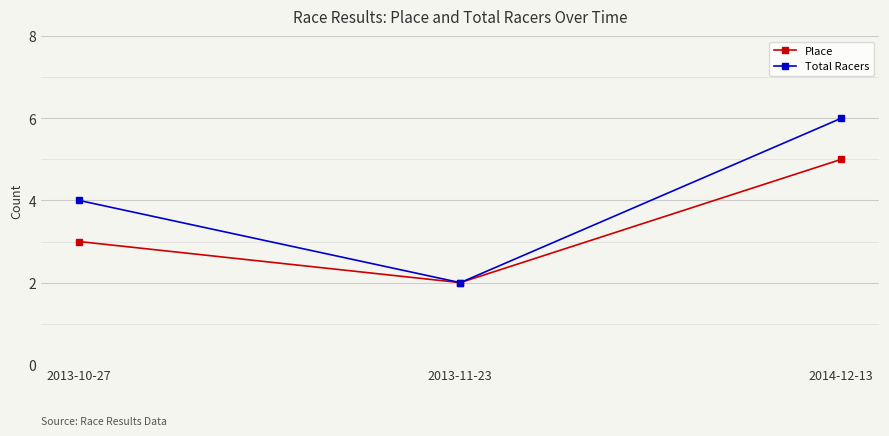

Is this an area chart (filled region under the line)?

No